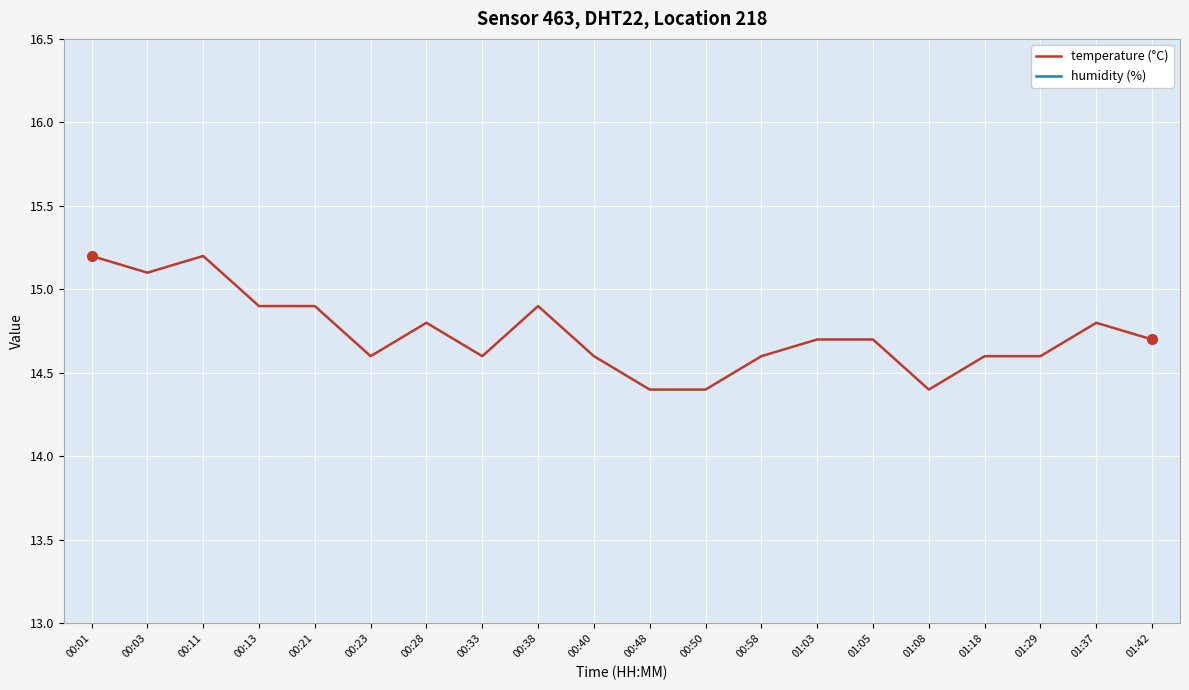

Which label corresponds to the largest value in the chart?

00:01